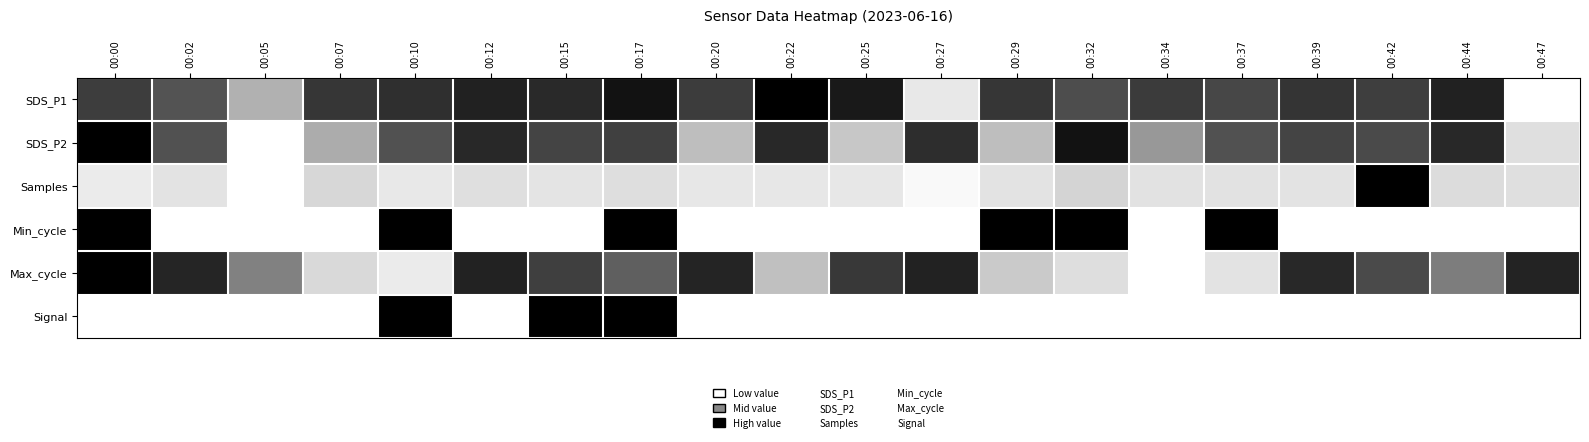

Between 00:39 and 00:20, which is larger?

00:20